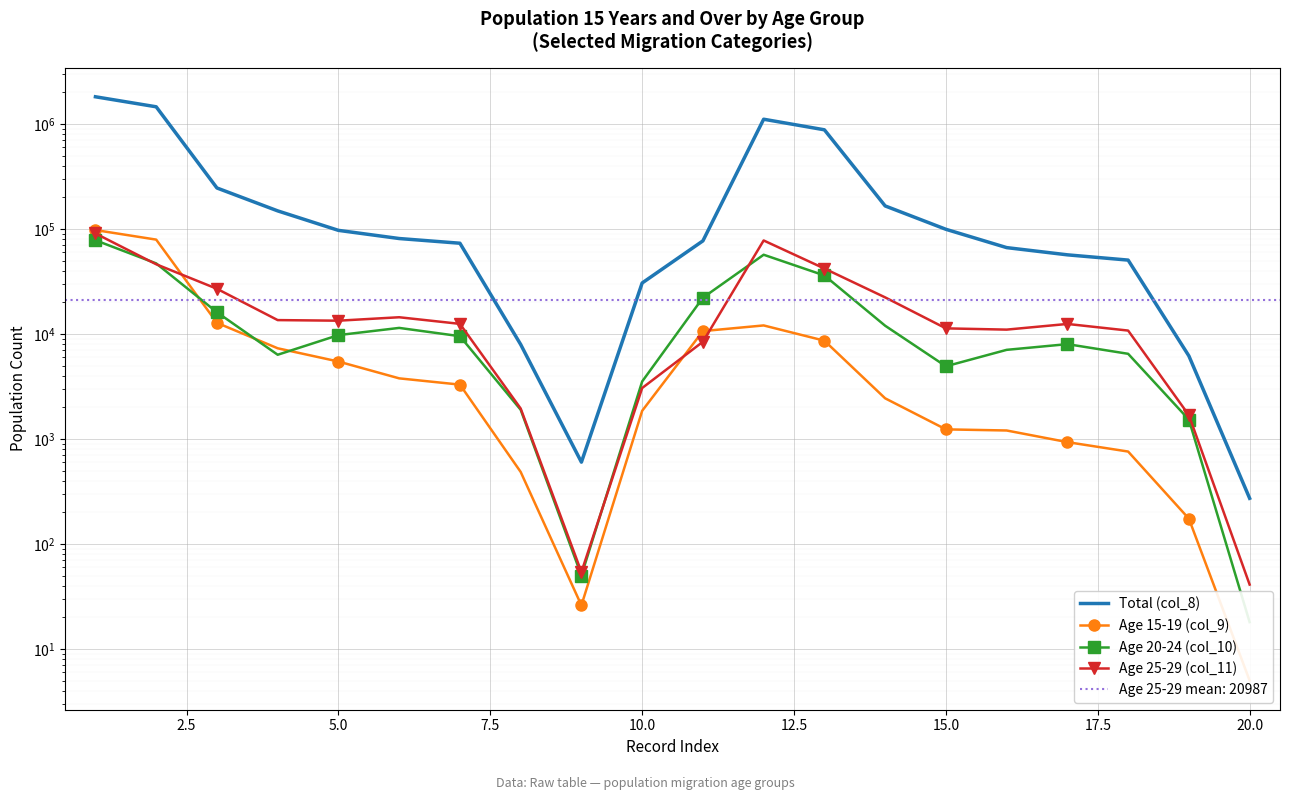

What is the smallest value displayed?

5